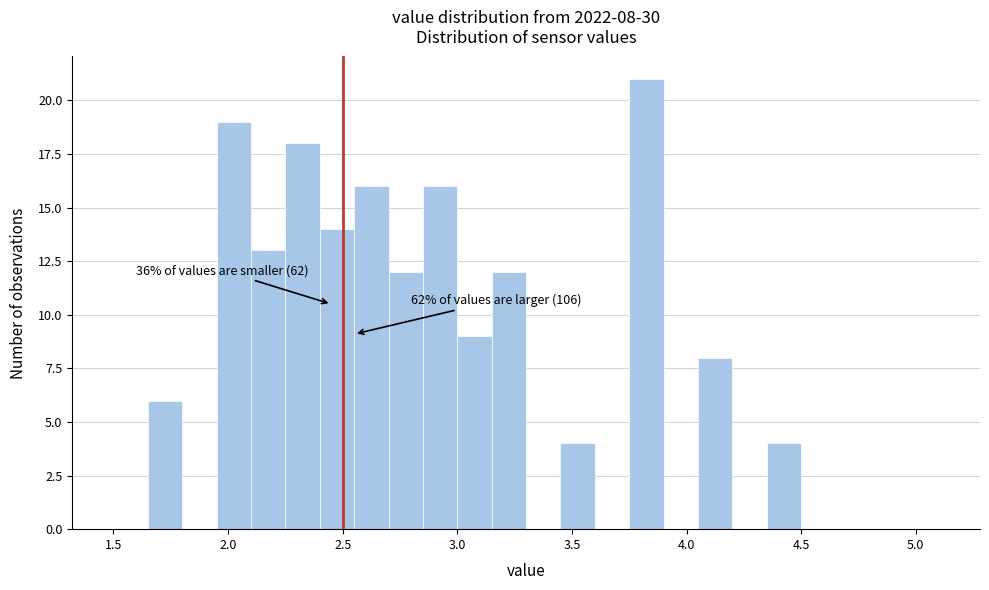

Read against the x-axis, roughly where is the centre of the tallest bar?

3.85